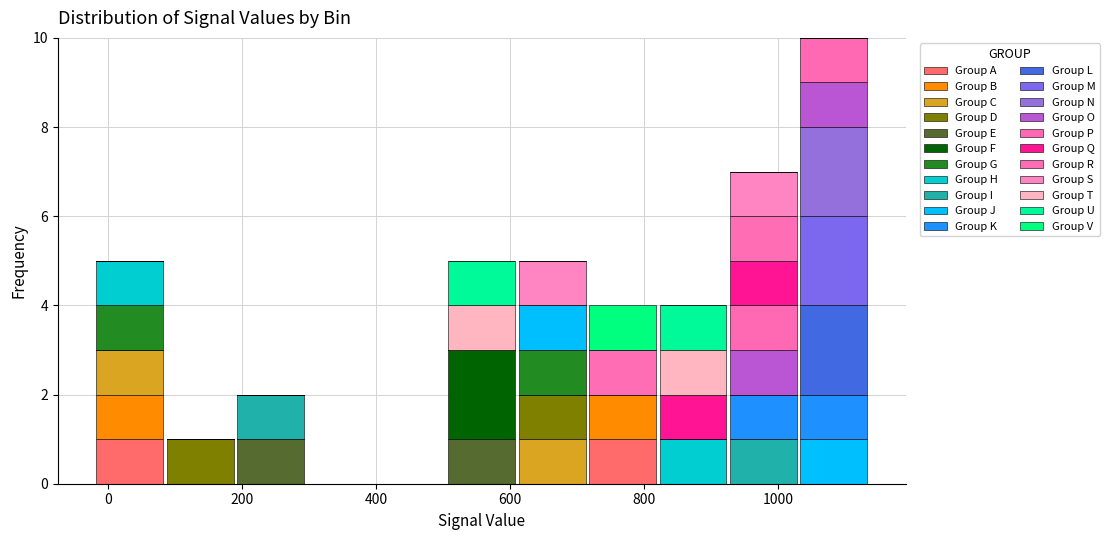

Reading left to right, list every stacked bar in this chart as the range it spans on the x-axis followed by its total height. Neither the bar edges nor the heights are printed on the chart, so give them approximately, as read against the axes.

-20 to 80: 5
80 to 200: 1
200 to 300: 2
300 to 400: 0
400 to 500: 0
500 to 620: 5
620 to 720: 5
720 to 820: 4
820 to 920: 4
920 to 1040: 7
1040 to 1140: 10